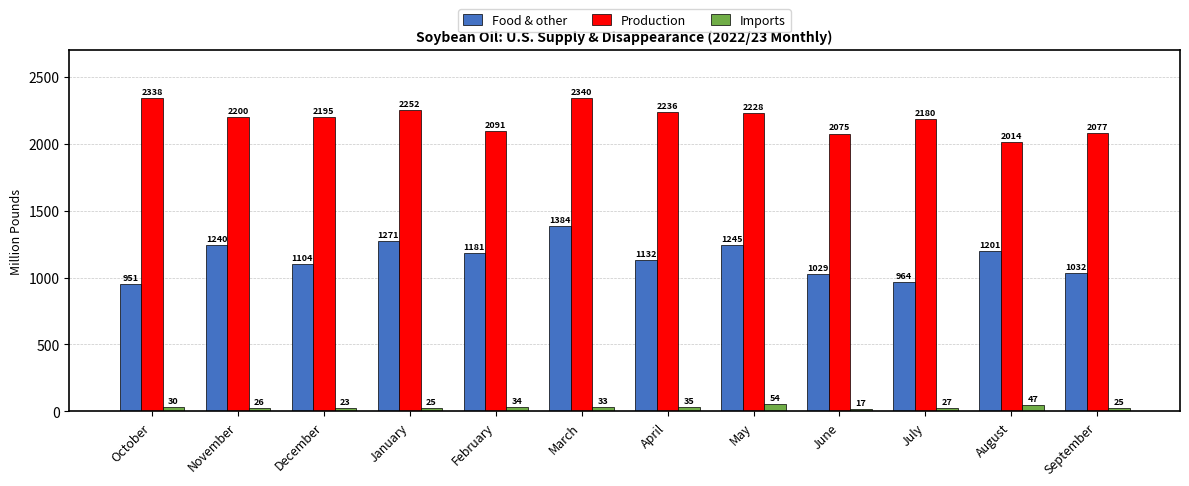

List the series in order of their overall mean, lowest first.

Imports, Food & other, Production